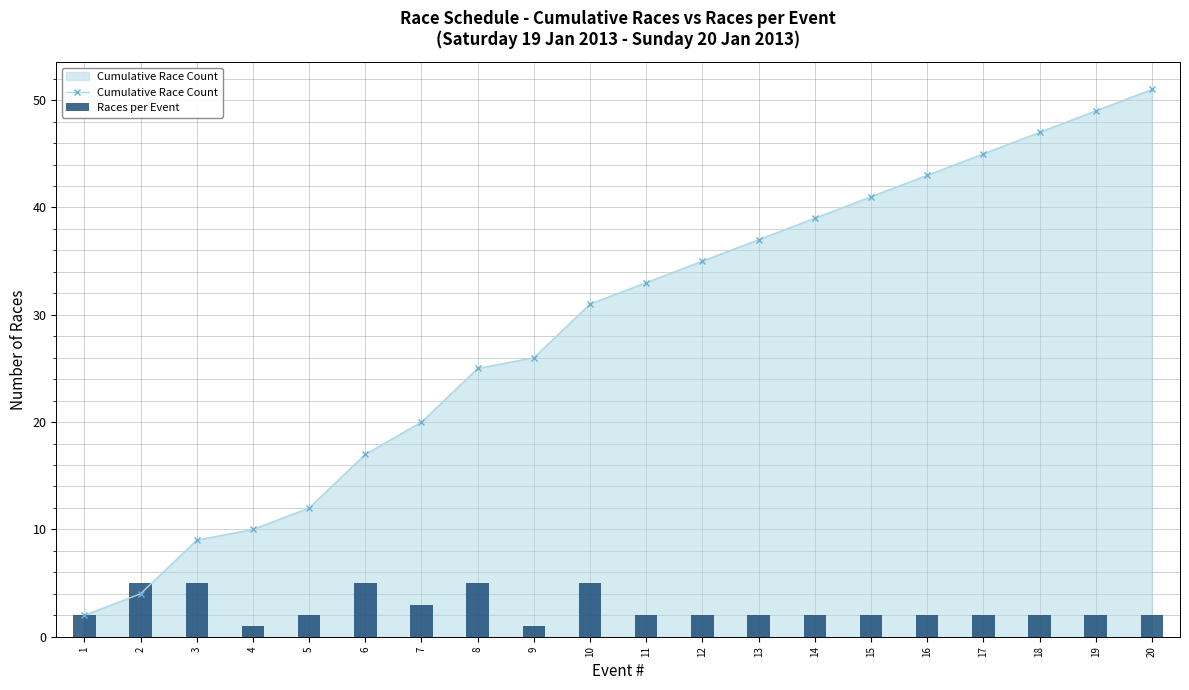

How many Races per Event values are between 2 and 5?

18